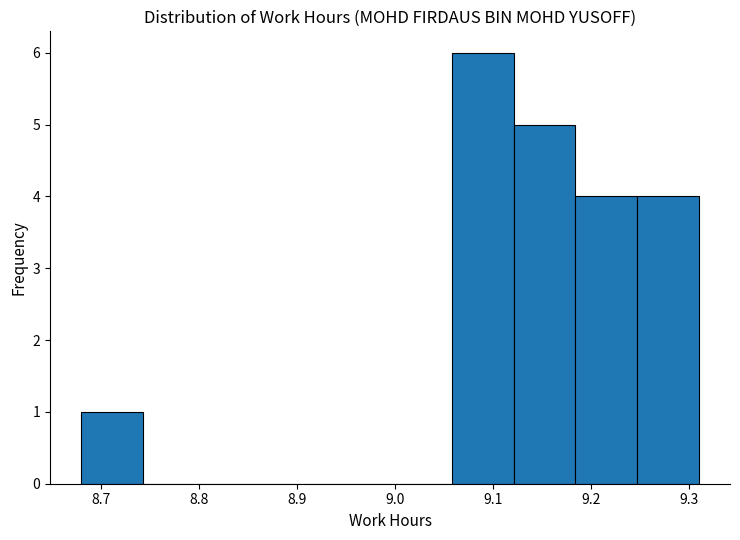

Reading left to right, transcribe this chart: for each bar, give the range it covers on the x-axis and its height. Neither the bar edges nor the heights are printed on the chart, so give them approximately, as read against the axes.

8.680 to 8.743: 1
8.743 to 8.806: 0
8.806 to 8.869: 0
8.869 to 8.932: 0
8.932 to 8.995: 0
8.995 to 9.058: 0
9.058 to 9.121: 6
9.121 to 9.184: 5
9.184 to 9.247: 4
9.247 to 9.310: 4